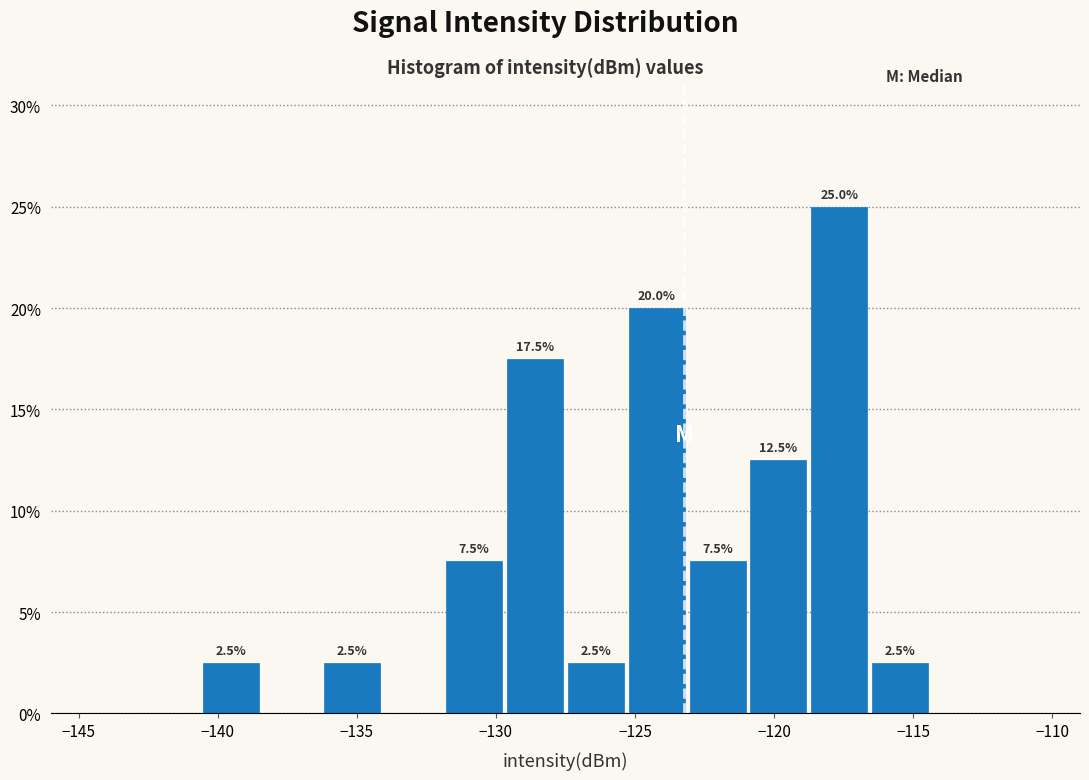

Which range on the x-axis has the tallest bar?

-118.5 to -116.5